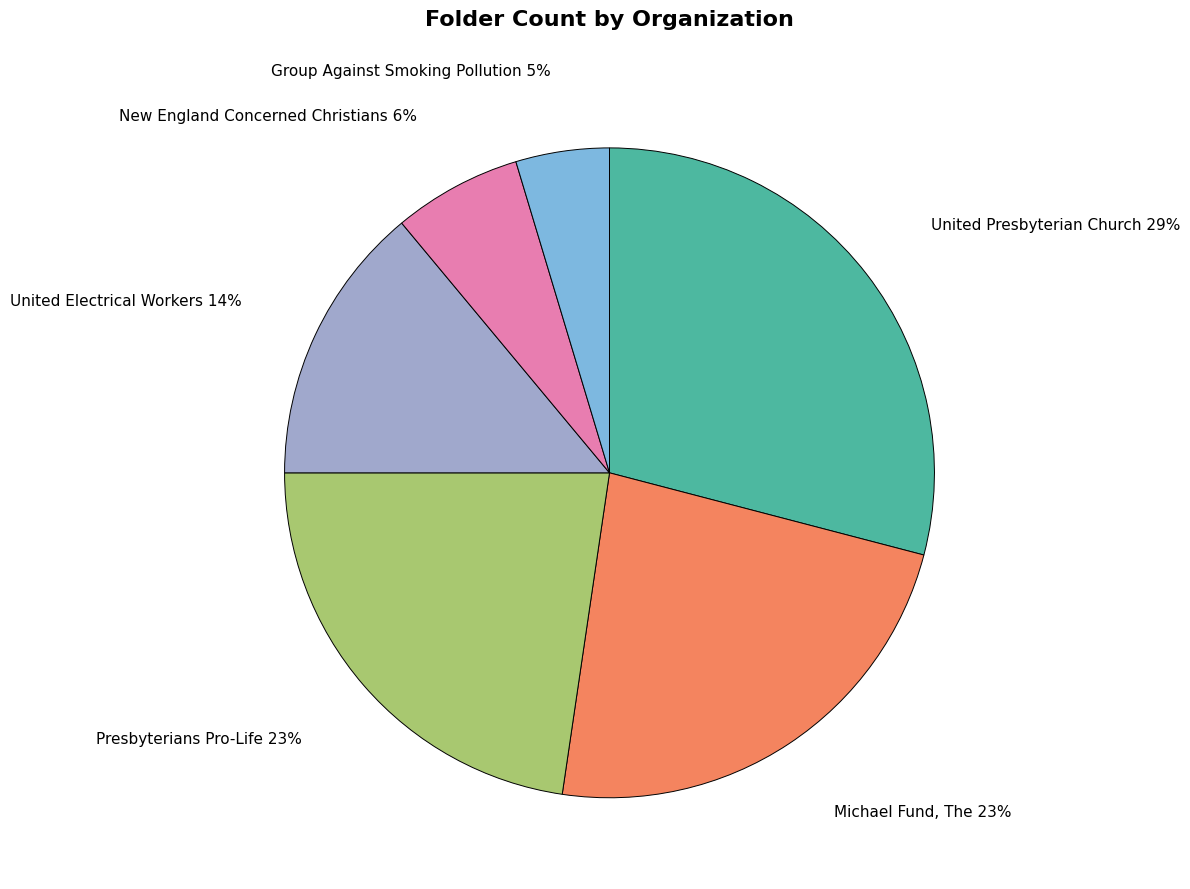

Which category has the biggest portion of the pie?

United Presbyterian Church